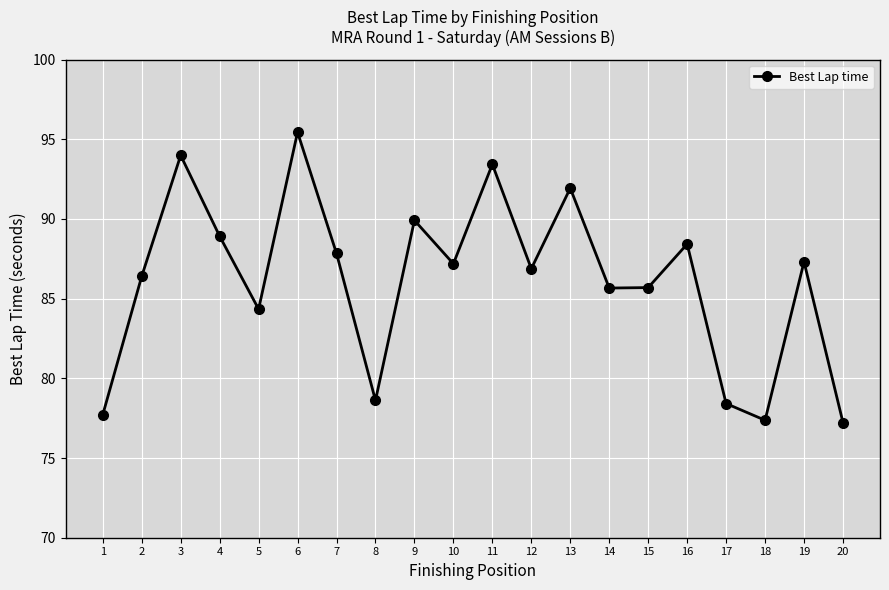

Is it true that the value at 14 is 85.7?

True